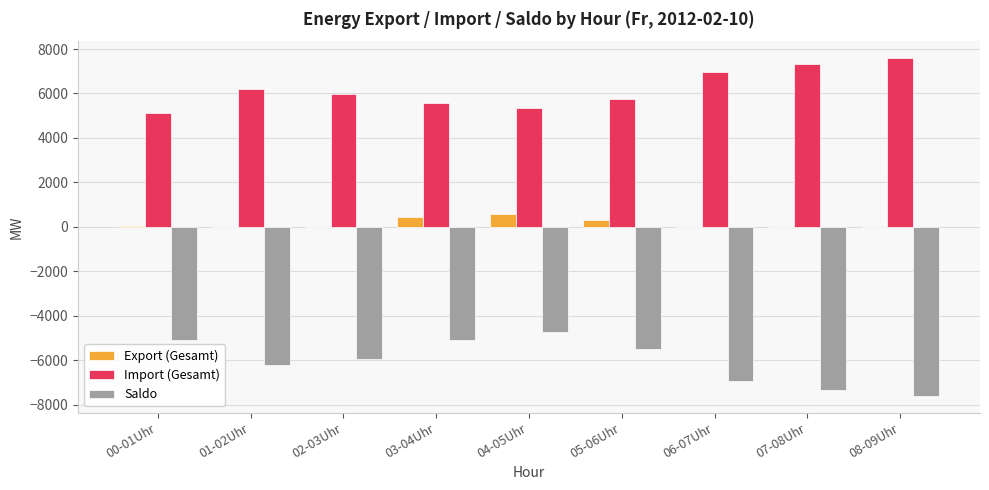

What is the sum of all Saldo values?

-54438